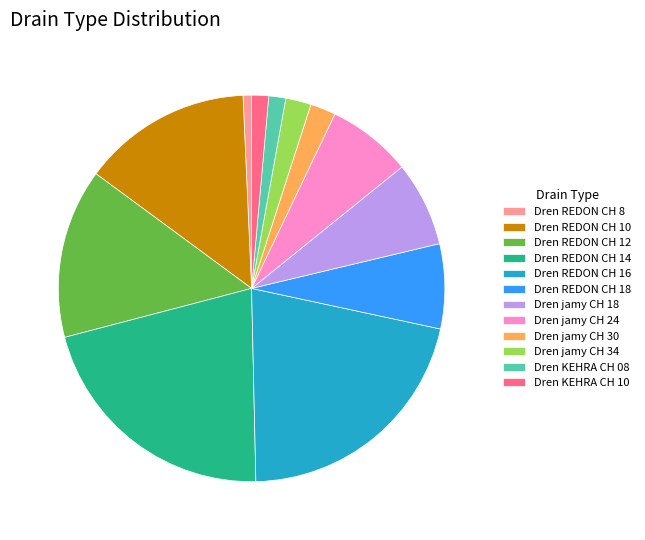

Which has a higher value, Dren REDON CH 10 or Dren jamy CH 30?

Dren REDON CH 10